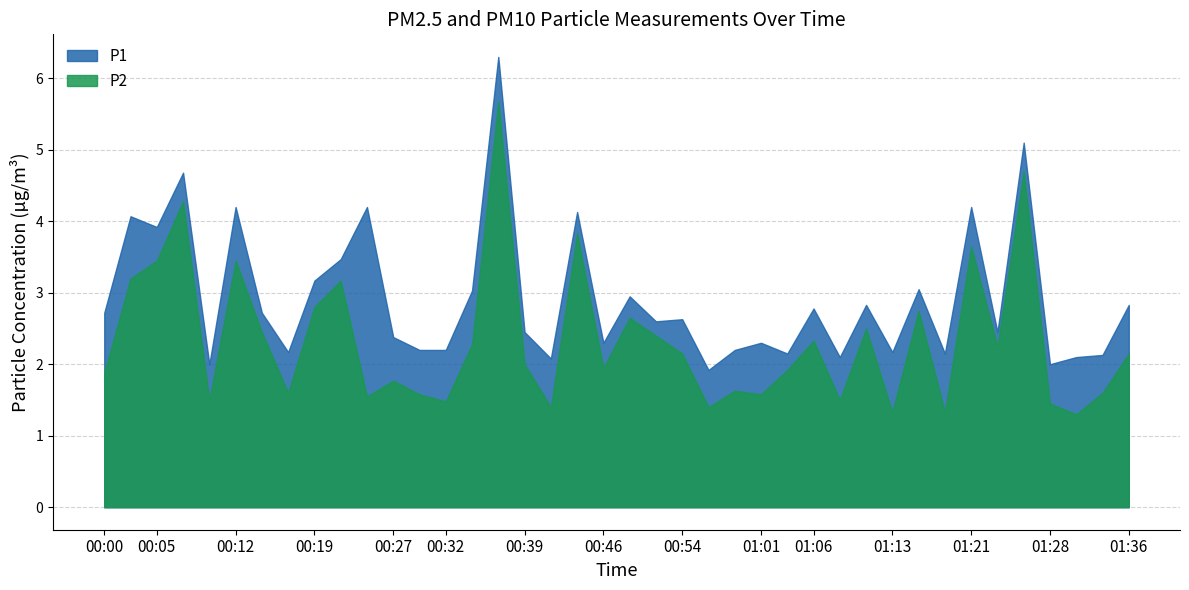

At which category does P1 reach its first local valley?

00:05